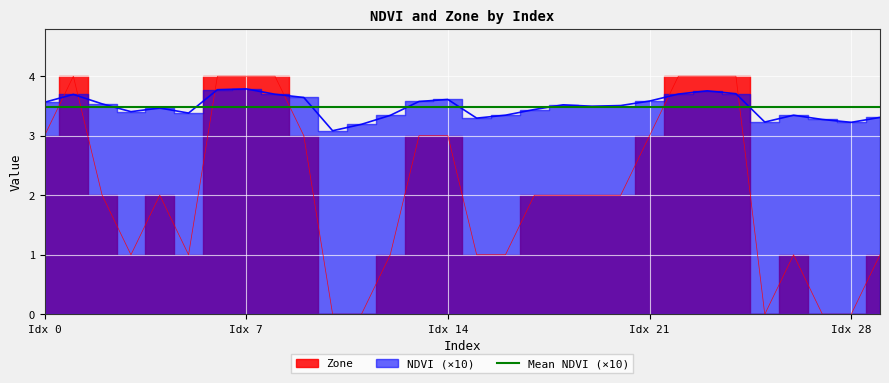

What is the difference between the NDVI values at 18 and 13?

0.1